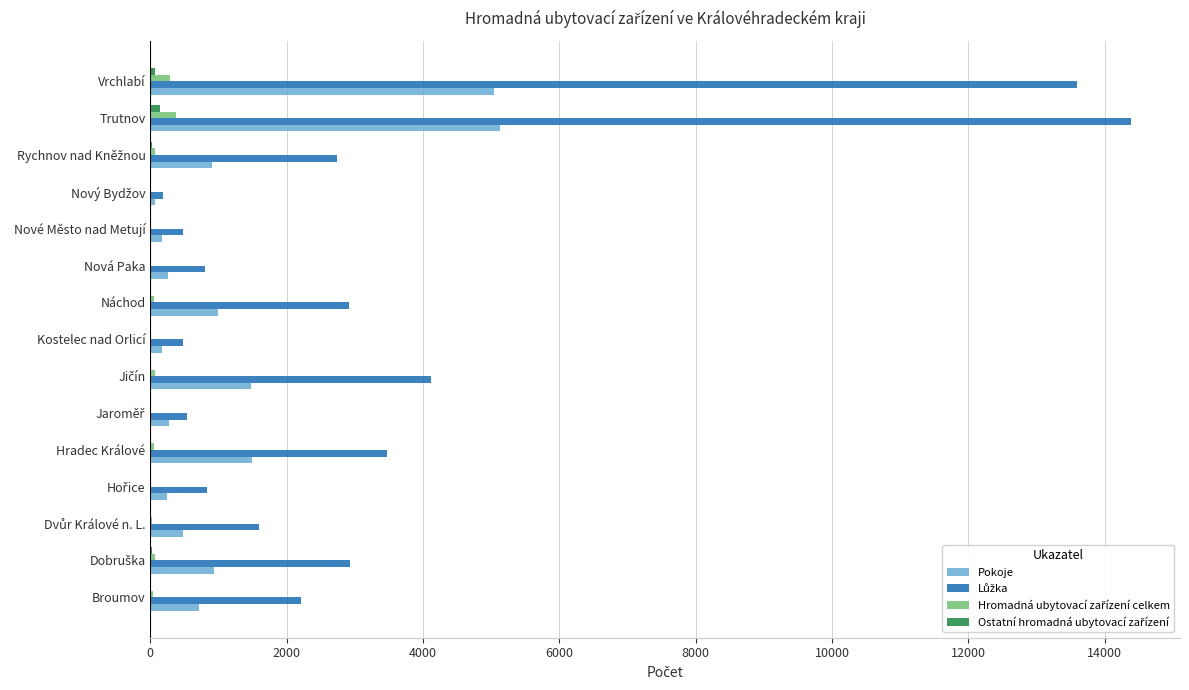

What is the sum of all Pokoje values?

18342